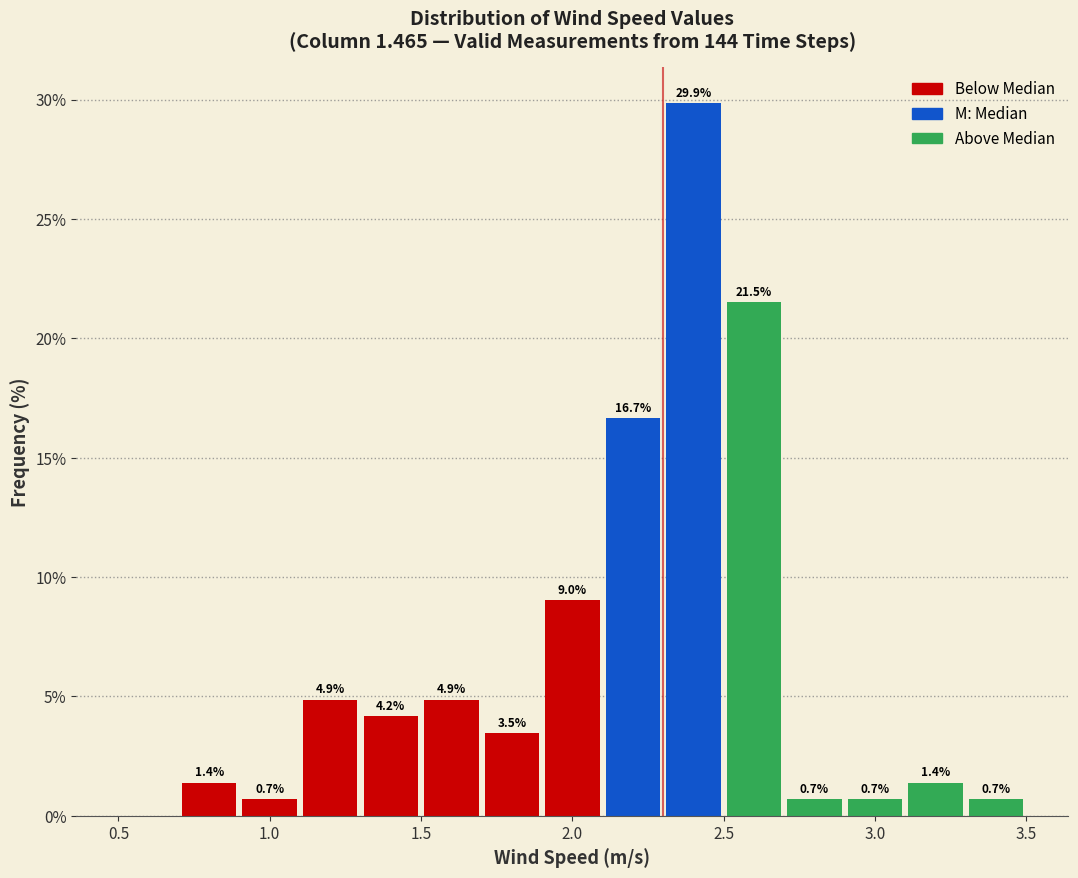

Over which range of the x-axis is the bar tallest?

2.3 to 2.5